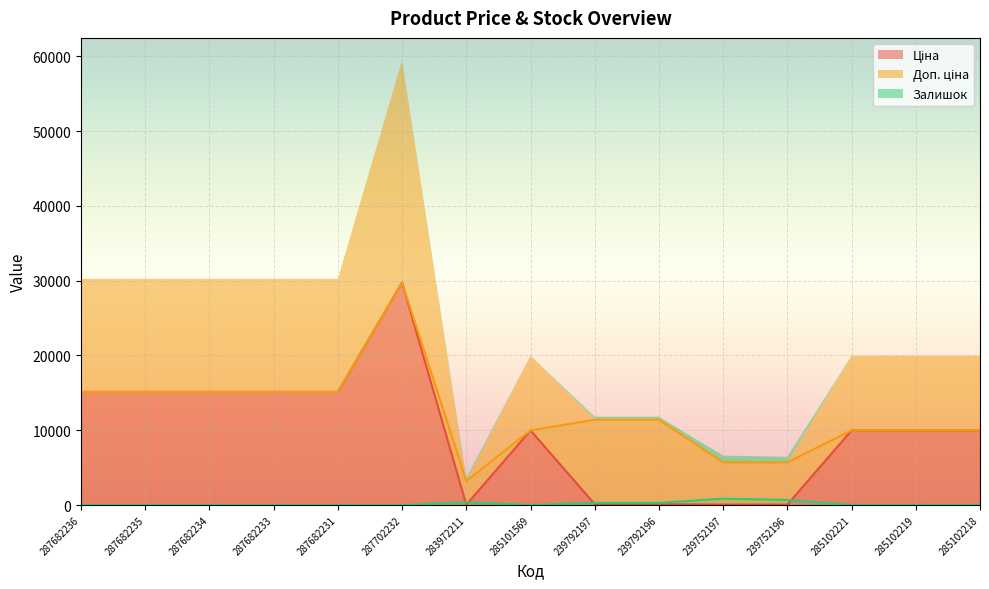

Reading left to right, what are all the values shown in this chart?

Ціна: 287682236=15120.0	287682235=15120.0	287682234=15120.0	287682233=15120.0	287682231=15120.0	287702232=29747.2	283972211=32.0	285101569=9975.0	239792197=114.1	239792196=114.1	239752197=57.0	239752196=57.0	285102221=9975.0	285102219=9975.0	285102218=9975.0
Доп. ціна: 287682236=15120.0	287682235=15120.0	287682234=15120.0	287682233=15120.0	287682231=15120.0	287702232=29747.2	283972211=3205.0	285101569=9975.0	239792197=11410.0	239792196=11410.0	239752197=5705.0	239752196=5705.0	285102221=9975.0	285102219=9975.0	285102218=9975.0
Залишок: 287682236=0.0	287682235=0.0	287682234=0.0	287682233=0.0	287682231=0.0	287702232=0.0	283972211=360.0	285101569=7.0	239792197=289.0	239792196=290.0	239752197=845.0	239752196=683.0	285102221=11.0	285102219=11.0	285102218=3.0